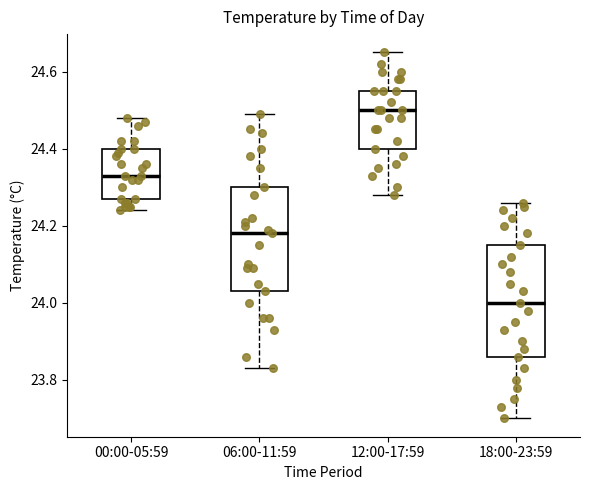

Reading left to right, transcribe this box plot: for each box, give where its median line is, the range the box spans, and where its two whiskers end, as read against the y-axis. The values are not printed on the chart, so give them approximately, as read against the axis.

00:00-05:59: median 24.34, box 24.28 to 24.40, whiskers 24.24 to 24.48
06:00-11:59: median 24.18, box 24.04 to 24.30, whiskers 23.84 to 24.50
12:00-17:59: median 24.50, box 24.40 to 24.56, whiskers 24.28 to 24.66
18:00-23:59: median 24.00, box 23.86 to 24.16, whiskers 23.70 to 24.26